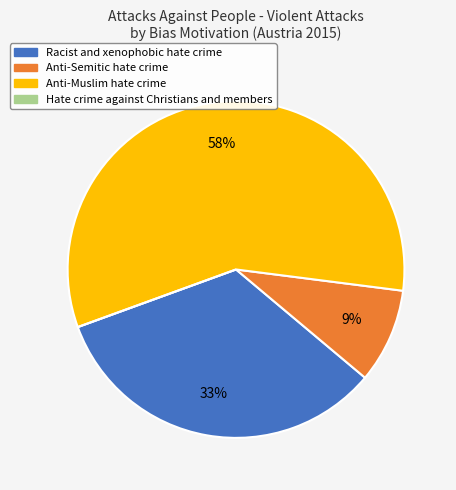

Is Anti-Muslim hate crime the majority of the pie?

Yes